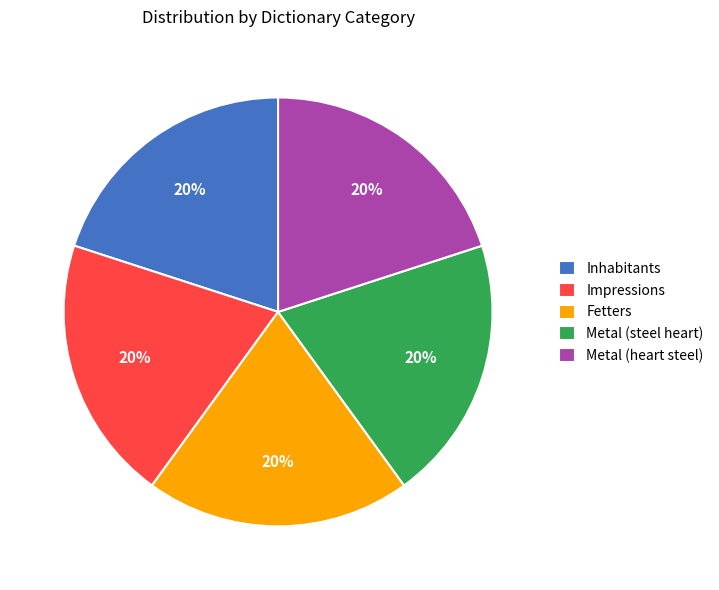

To the nearest percent, what percentage of the pie is Metal (steel heart)?

20%